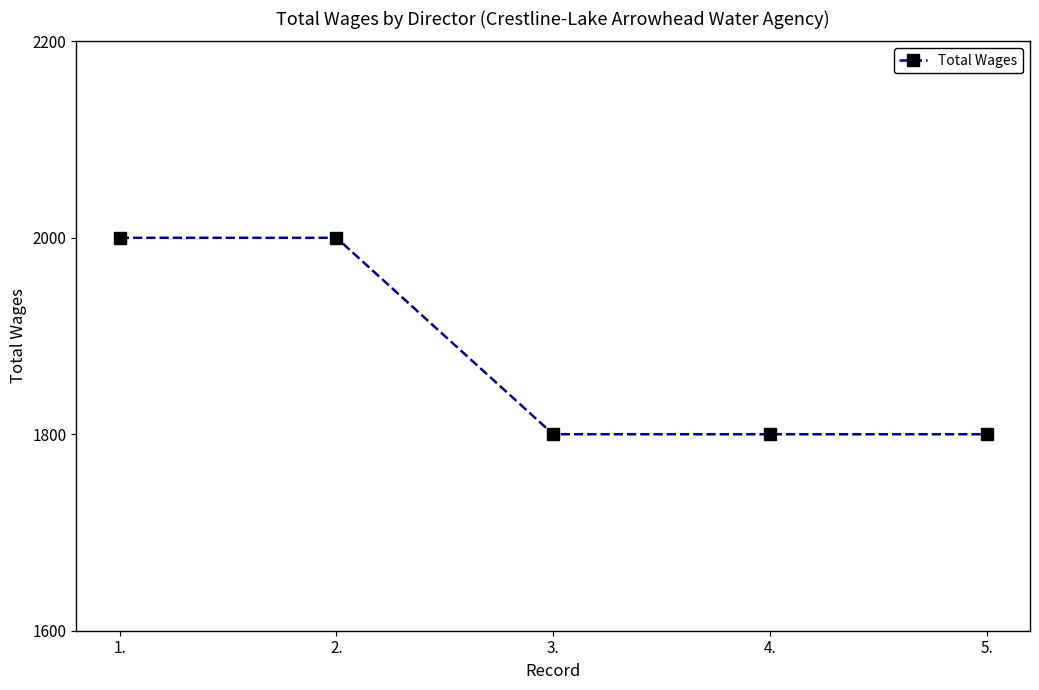

Reading left to right, list all the values displayed in this chart.

1.=2000	2.=2000	3.=1800	4.=1800	5.=1800